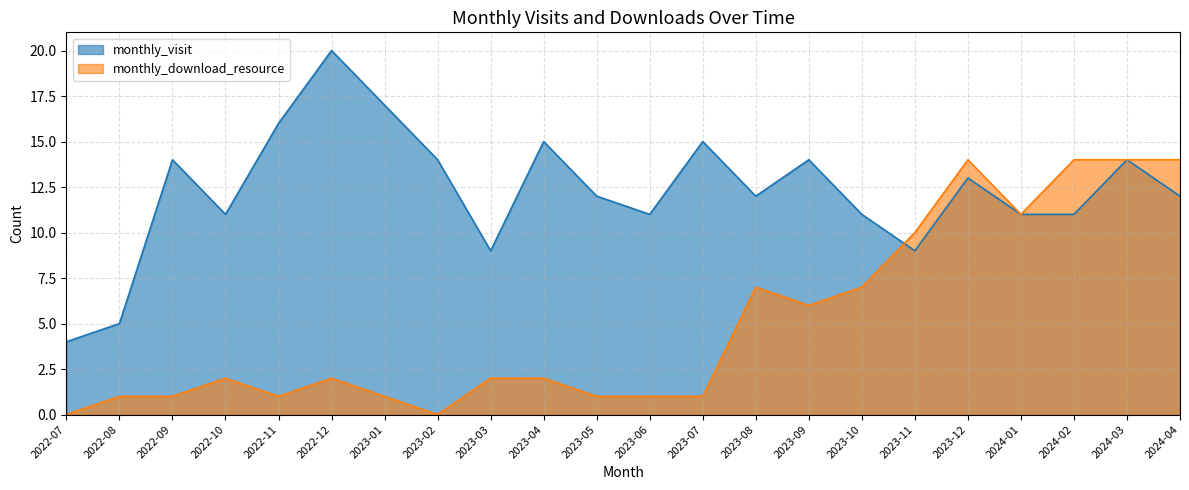

How many intersections are there between monthly_visit and monthly_download_resource?

1